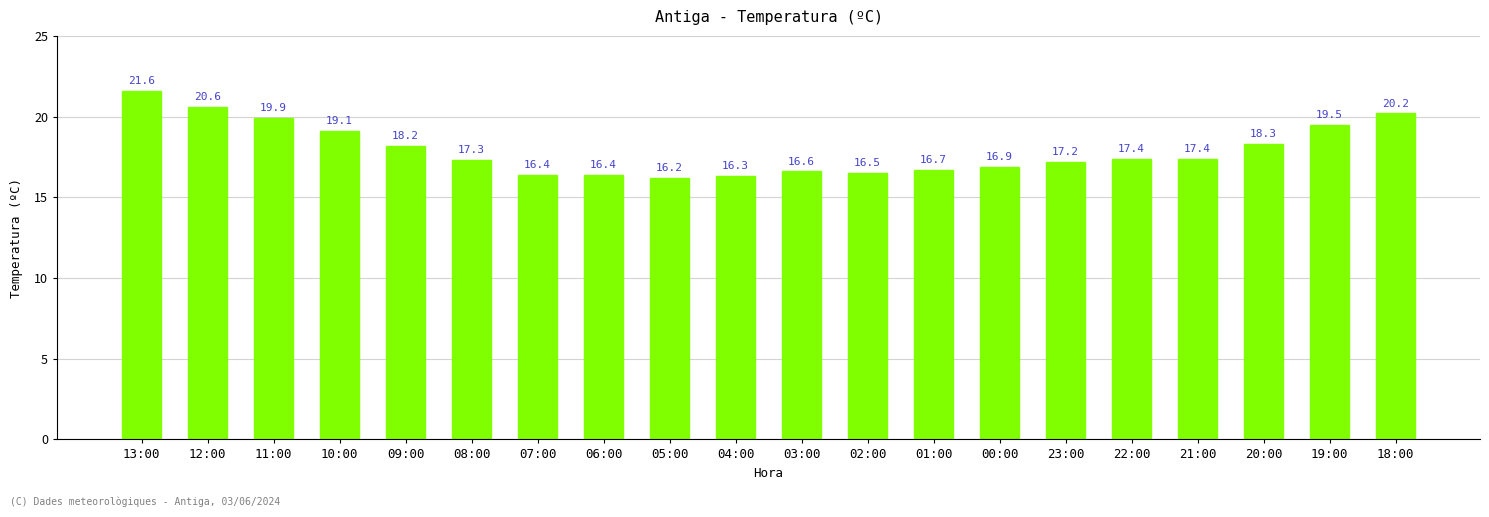

How many data points are less than 17?

8